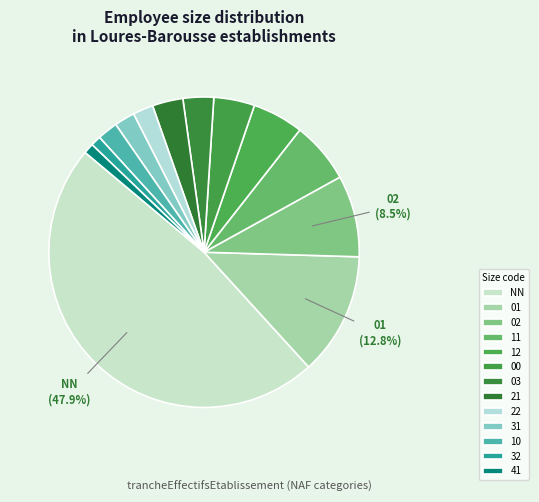

To the nearest percent, what is the average slice percentage?

8%